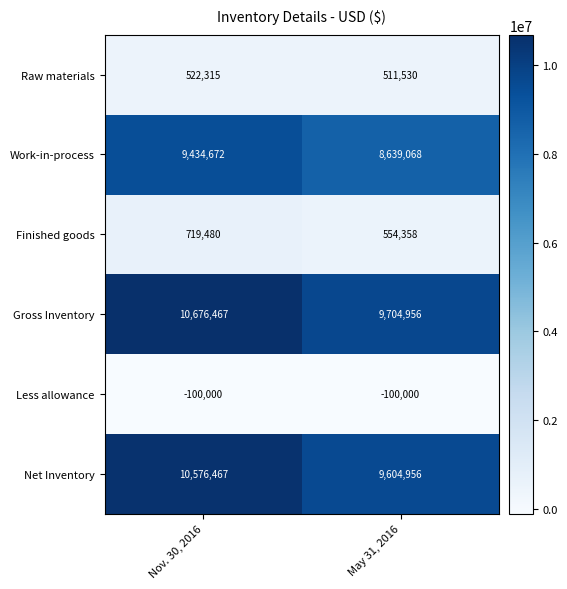

What is the difference between the highest and lowest values at May 31, 2016?

9804956